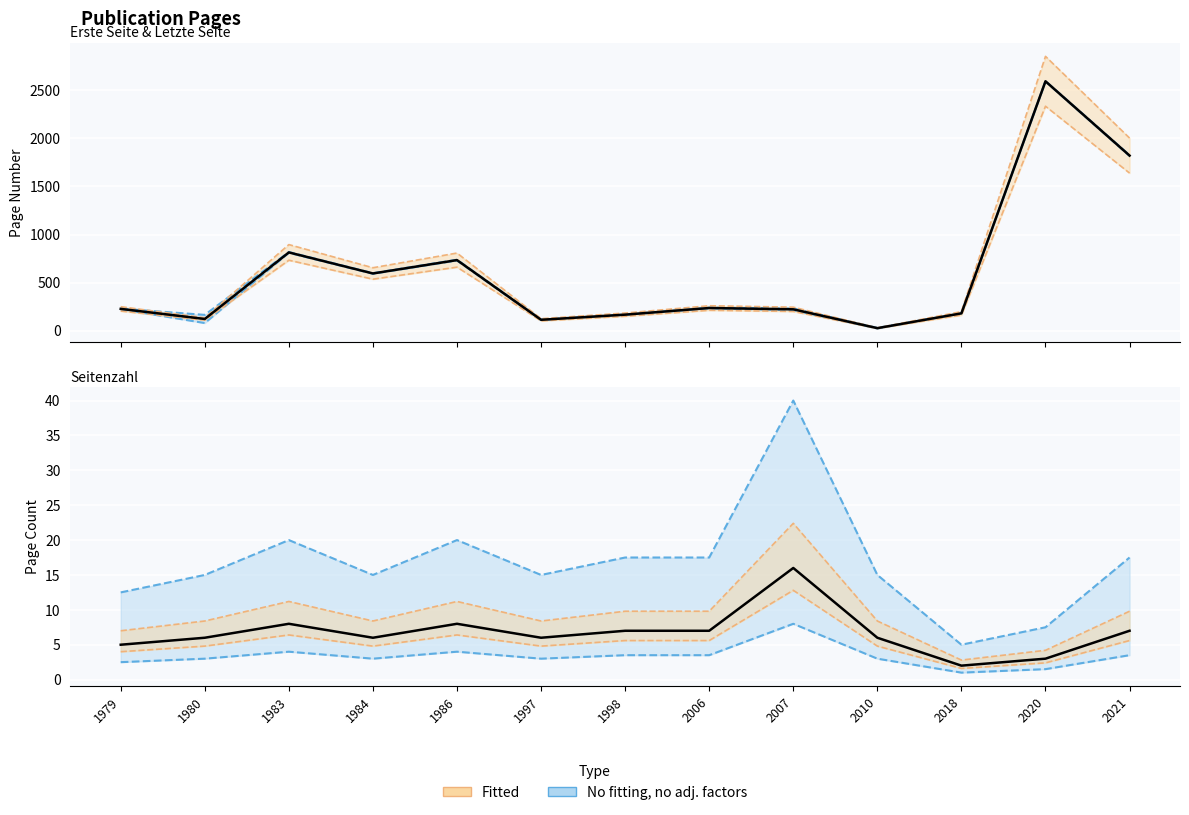

Rank the series at 1998 from highest to lowest value.

Letzte Seite, Erste Seite, Seitenzahl